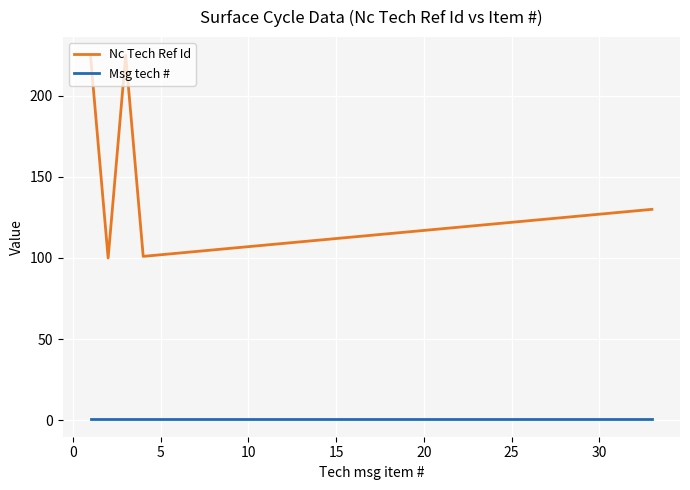

List the series in order of their overall mean, lowest first.

Msg tech #, Nc Tech Ref Id